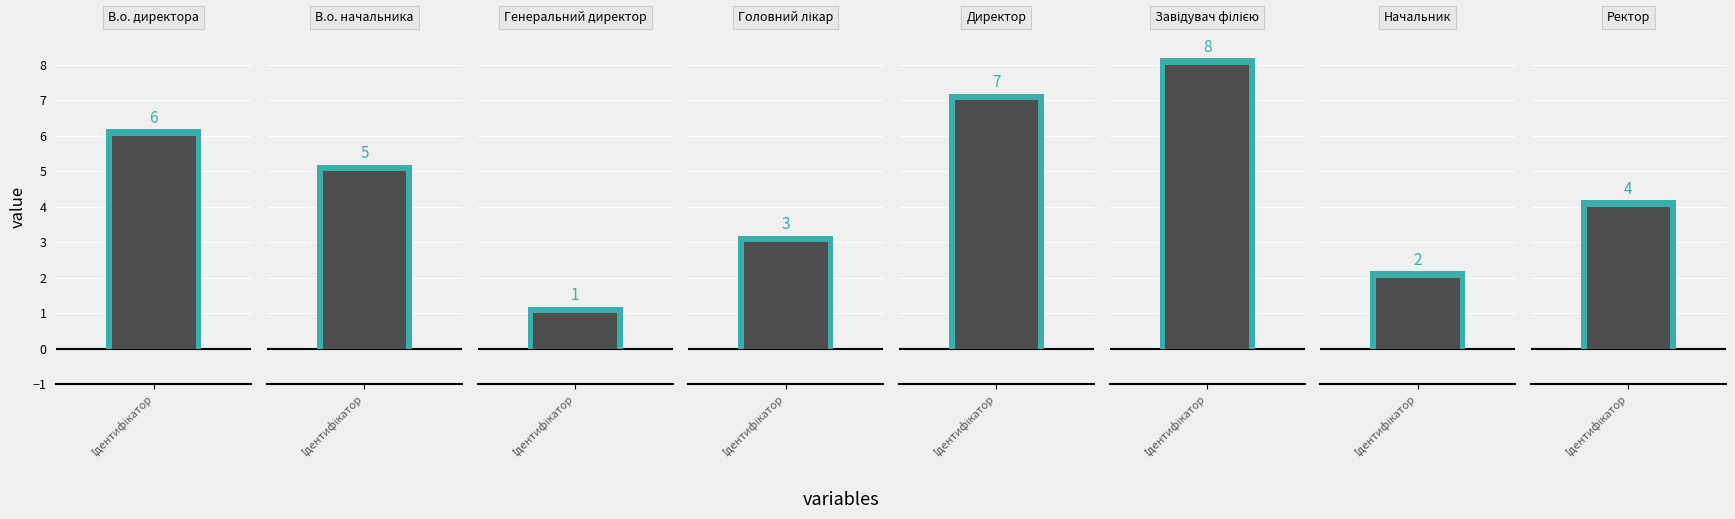

What is the change in value from В.о. директора to Генеральний директор?

-5